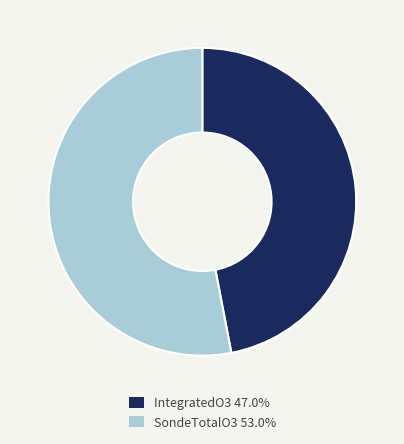

Which category has the smallest portion of the pie?

IntegratedO3